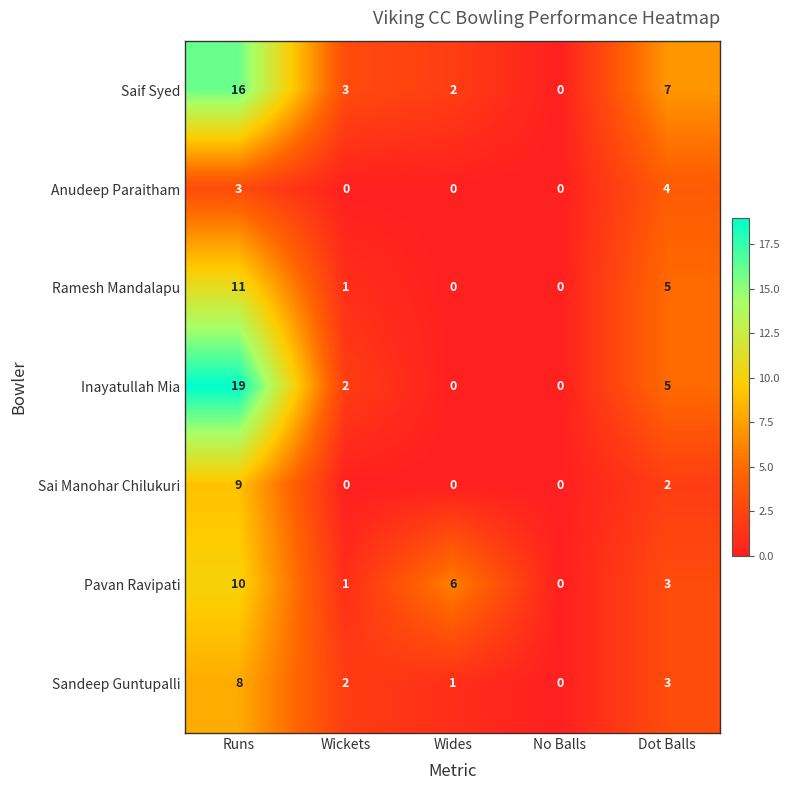

True or false: Sandeep Guntupalli has a value of 1 at Wides.

True